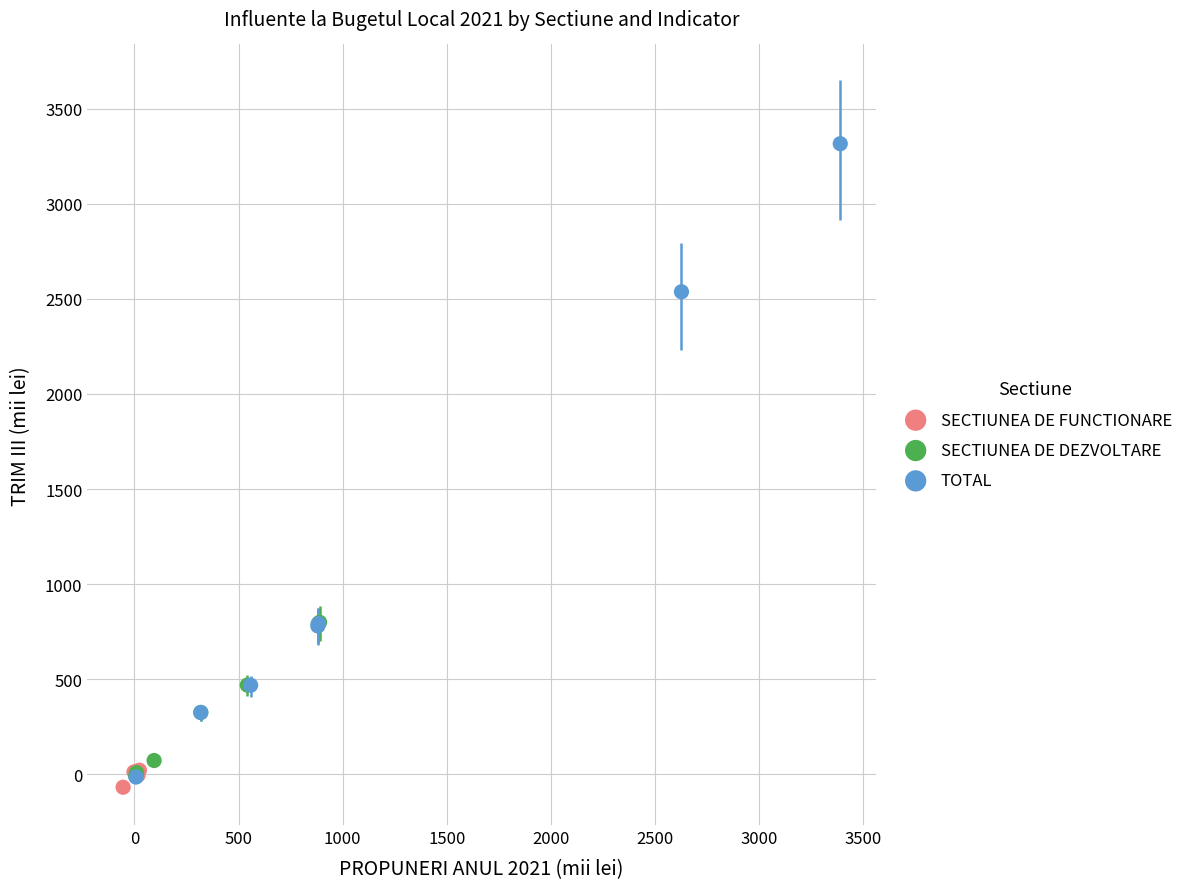

Which series has the widest spread of Y values?

TOTAL